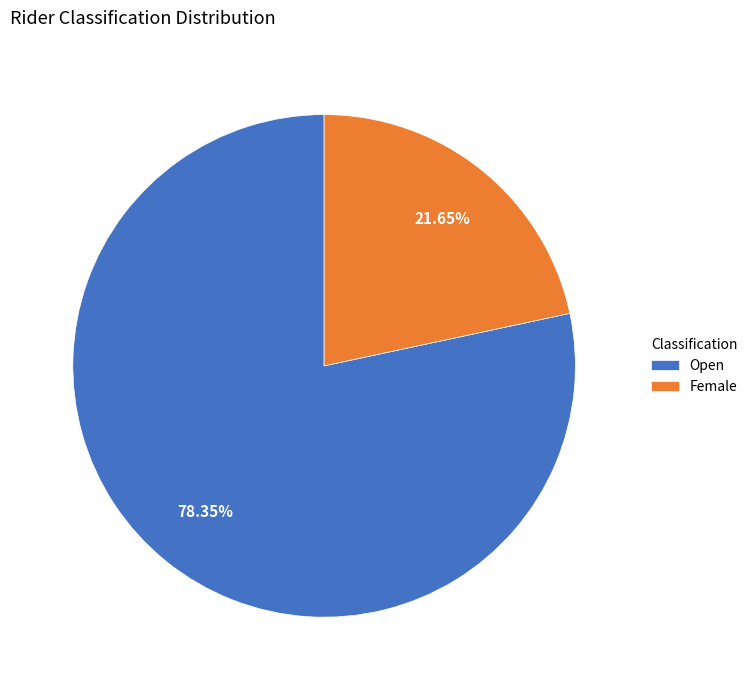

What is the total percentage of Female and Open?

100.0%